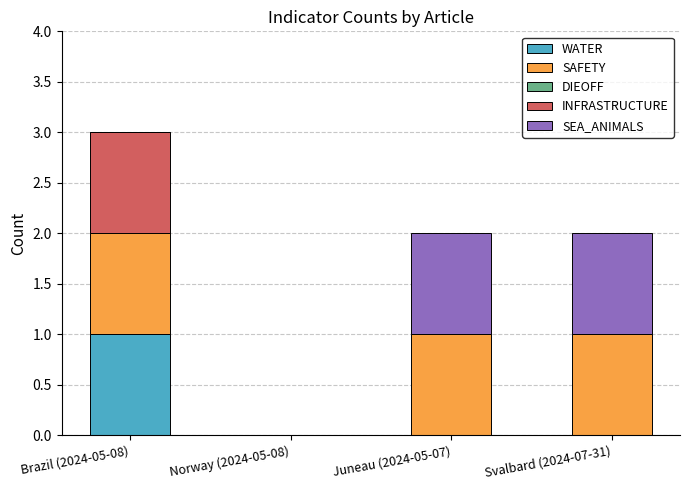

Reading right to left, list the values for the WATER series.

Svalbard (2024-07-31)=0	Juneau (2024-05-07)=0	Norway (2024-05-08)=0	Brazil (2024-05-08)=1